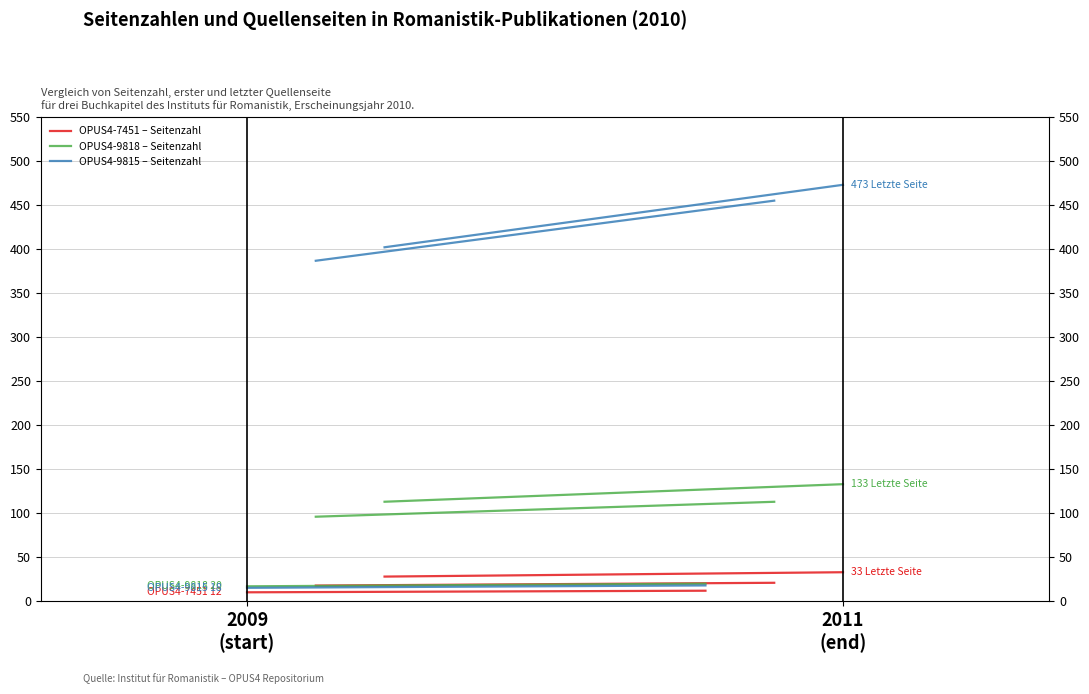

How many OPUS4-9815 – Seitenzahl values are between 15 and 18?

2